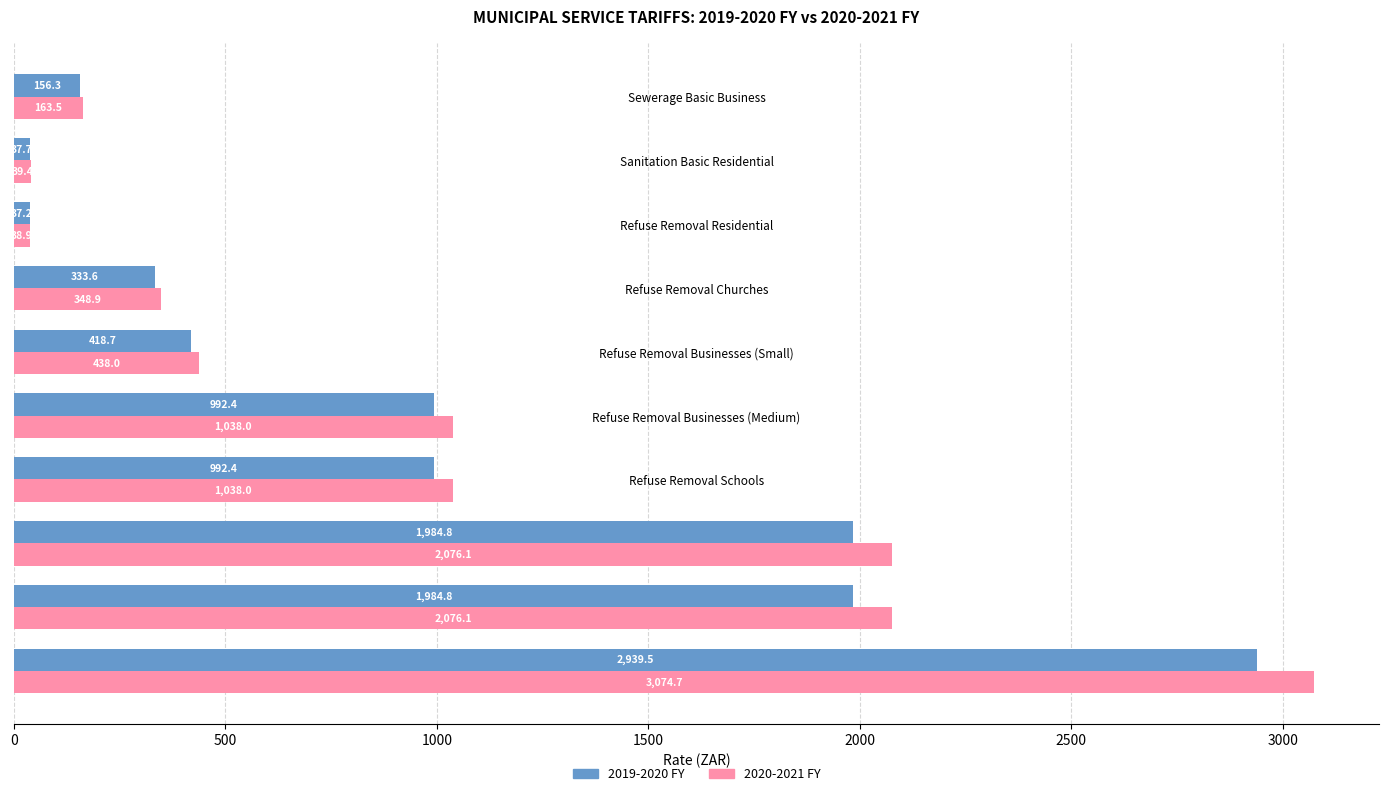

The value of 2020-2021 FY at Refuse Removal Schools is 598.2. True or false?

False